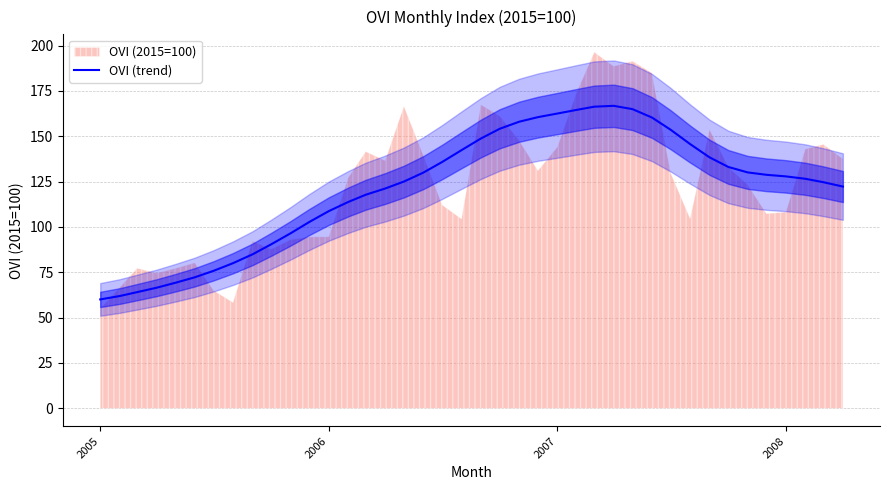

The value of OVI (trend) at 2005 is 104.9. True or false?

False